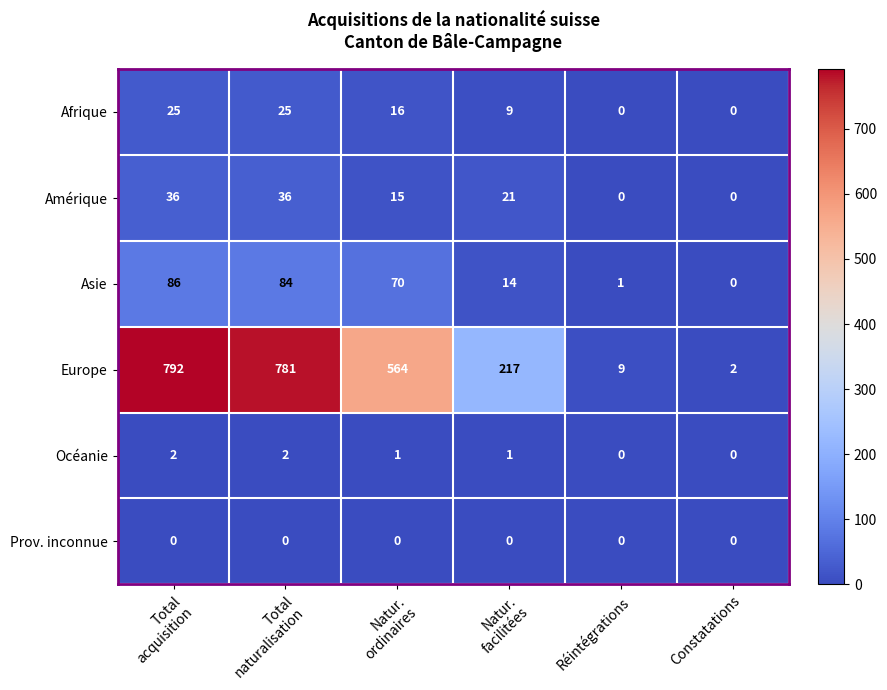

How many Amérique values are between 0 and 36?

6